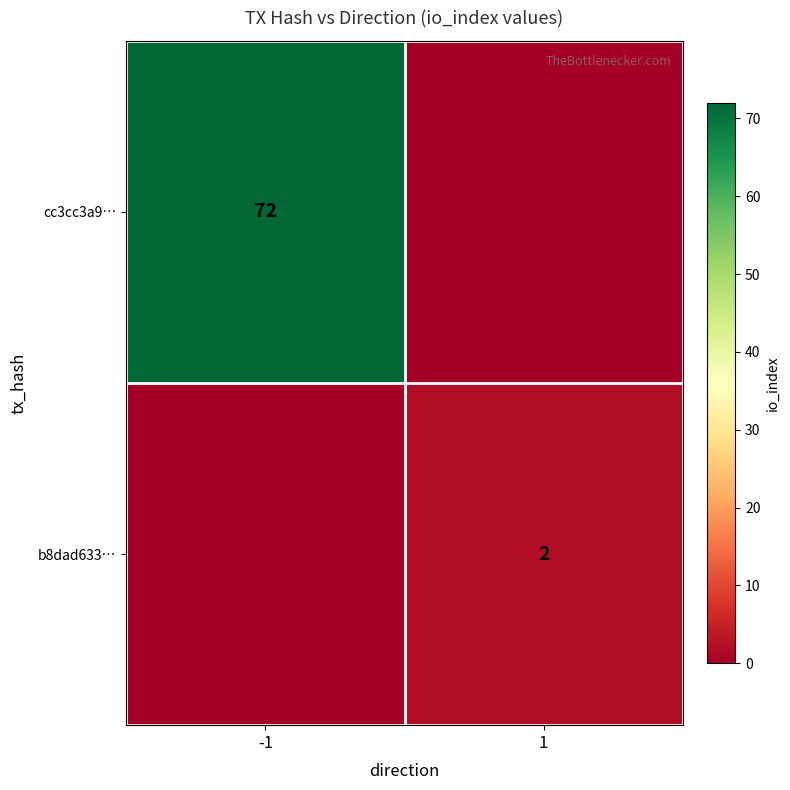

Which category has the highest value across all series?

-1